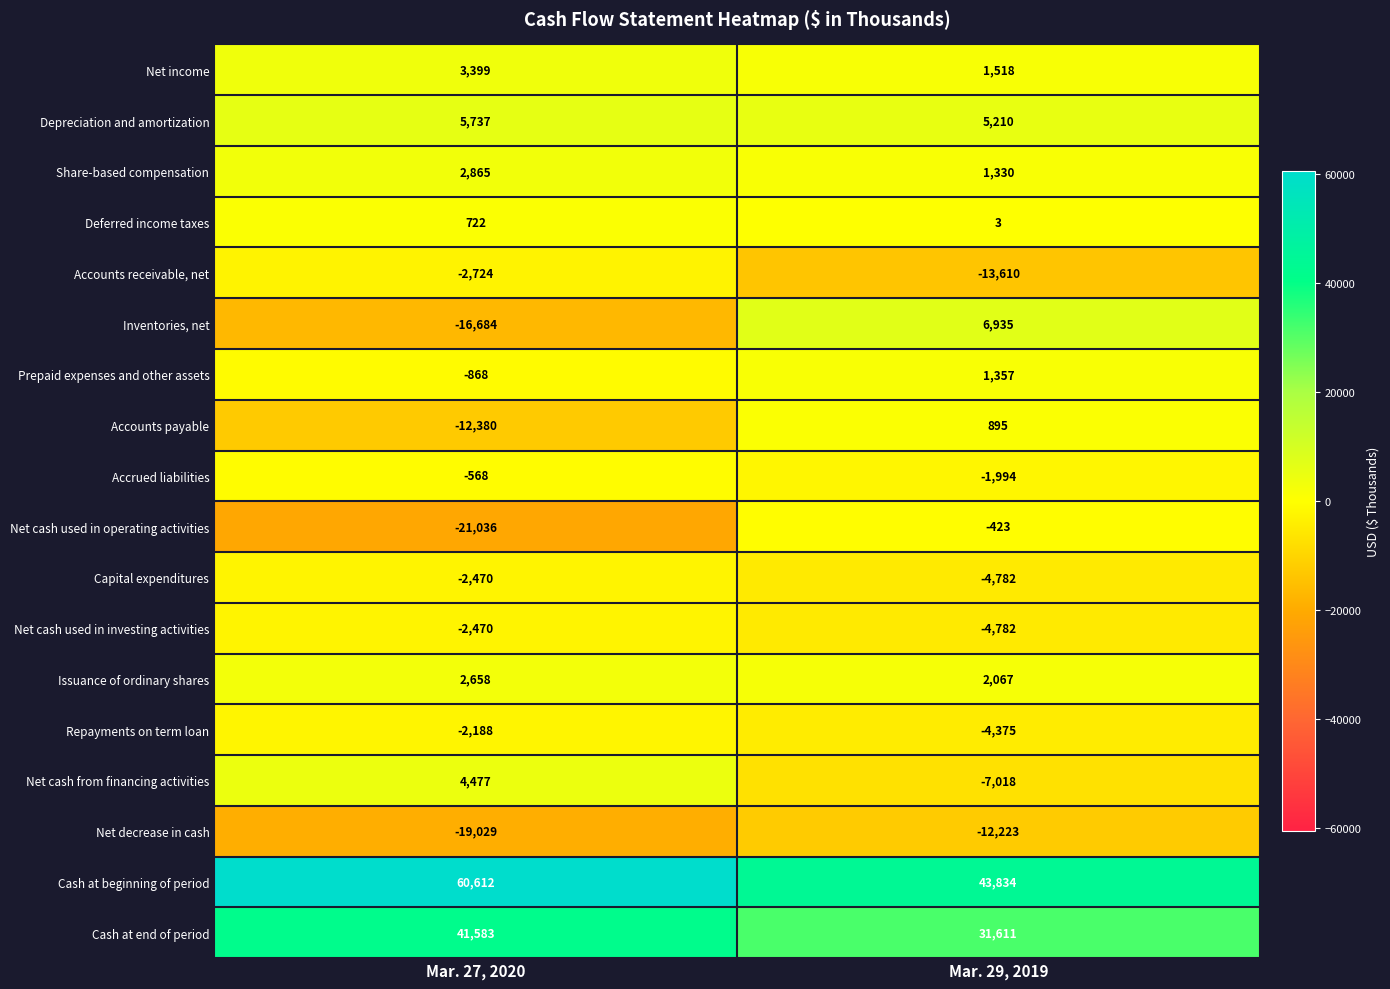

How many distinct data groups are displayed?

18